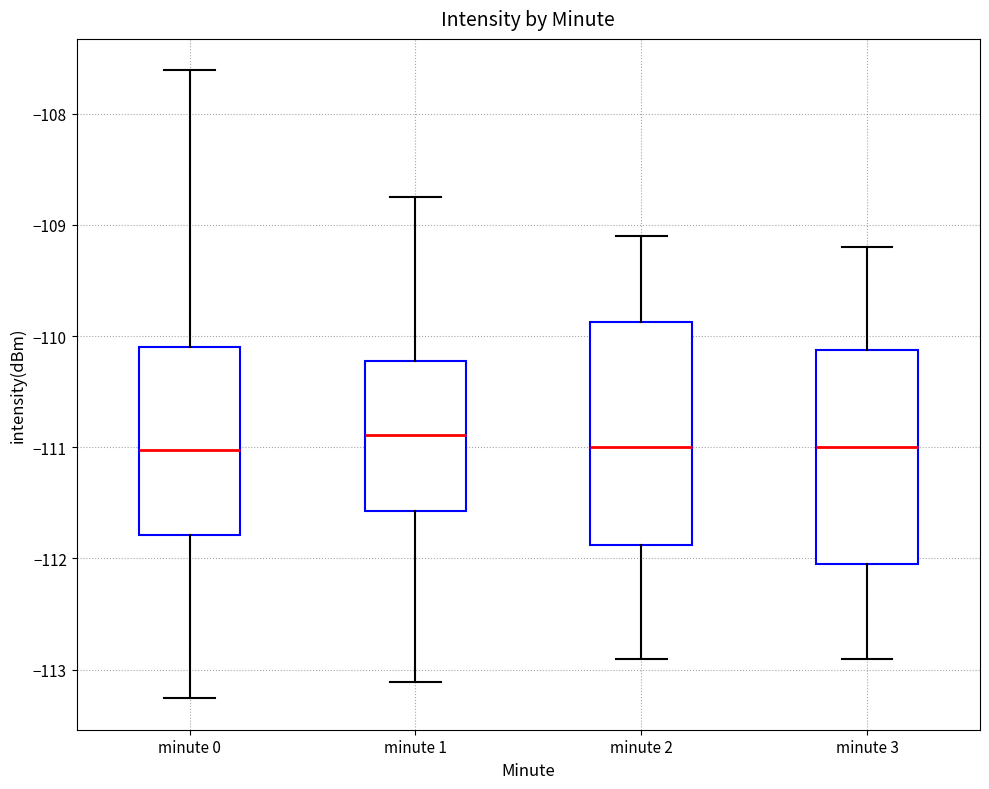

Where does the median line of the box for minute 3 sit on the y-axis? The values are not printed on the chart, so give them approximately, as read against the axis.

-111.0